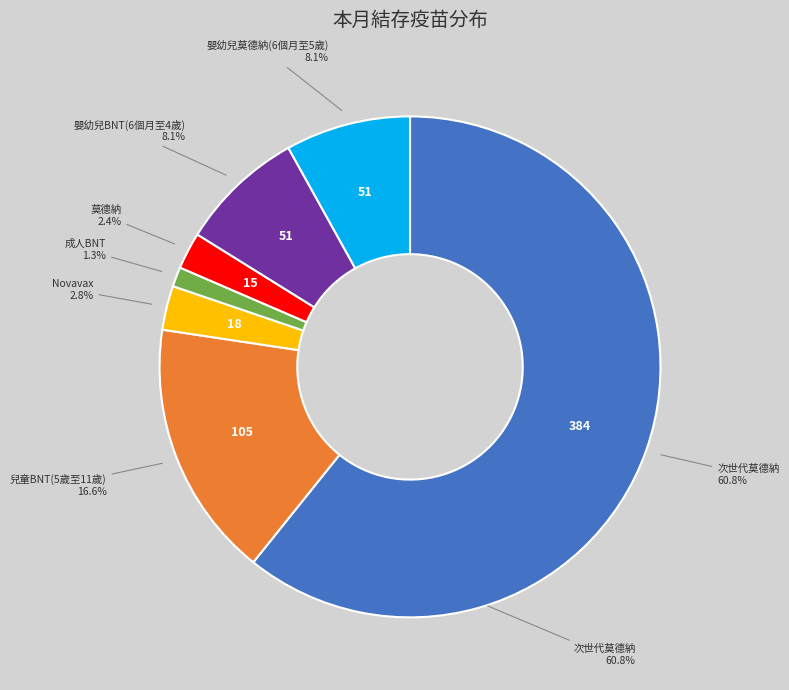

What is the ratio of the value at 嬰幼兒BNT(6個月至4歲) to the value at 嬰幼兒莫德納(6個月至5歲)?

1.0